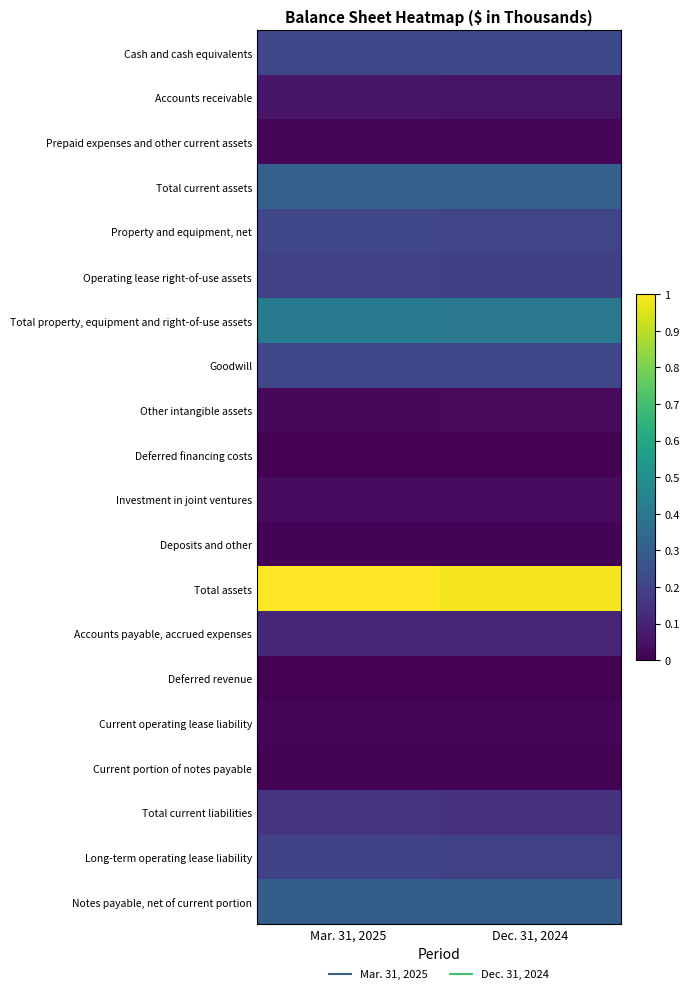

Reading left to right, what are all the values shown in this chart?

Cash and cash equivalents: Mar. 31, 2025=0.2	Dec. 31, 2024=0.2
Accounts receivable: Mar. 31, 2025=0.1	Dec. 31, 2024=0.1
Prepaid expenses and other current assets: Mar. 31, 2025=0.0	Dec. 31, 2024=0.0
Total current assets: Mar. 31, 2025=0.3	Dec. 31, 2024=0.3
Property and equipment, net: Mar. 31, 2025=0.2	Dec. 31, 2024=0.2
Operating lease right-of-use assets: Mar. 31, 2025=0.2	Dec. 31, 2024=0.2
Total property, equipment and right-of-use assets: Mar. 31, 2025=0.4	Dec. 31, 2024=0.4
Goodwill: Mar. 31, 2025=0.2	Dec. 31, 2024=0.2
Other intangible assets: Mar. 31, 2025=0.0	Dec. 31, 2024=0.0
Deferred financing costs: Mar. 31, 2025=0.0	Dec. 31, 2024=0.0
Investment in joint ventures: Mar. 31, 2025=0.0	Dec. 31, 2024=0.0
Deposits and other: Mar. 31, 2025=0.0	Dec. 31, 2024=0.0
Total assets: Mar. 31, 2025=1.0	Dec. 31, 2024=1.0
Accounts payable, accrued expenses: Mar. 31, 2025=0.1	Dec. 31, 2024=0.1
Deferred revenue: Mar. 31, 2025=0.0	Dec. 31, 2024=0.0
Current operating lease liability: Mar. 31, 2025=0.0	Dec. 31, 2024=0.0
Current portion of notes payable: Mar. 31, 2025=0.0	Dec. 31, 2024=0.0
Total current liabilities: Mar. 31, 2025=0.2	Dec. 31, 2024=0.1
Long-term operating lease liability: Mar. 31, 2025=0.2	Dec. 31, 2024=0.2
Notes payable, net of current portion: Mar. 31, 2025=0.3	Dec. 31, 2024=0.3